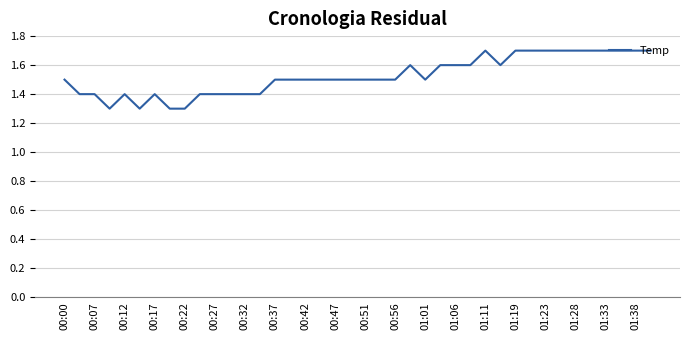

What is the maximum value shown in the chart?

1.7